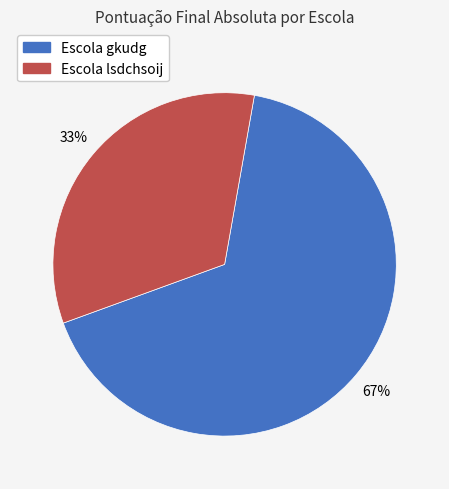

How many segments does this pie chart have?

2